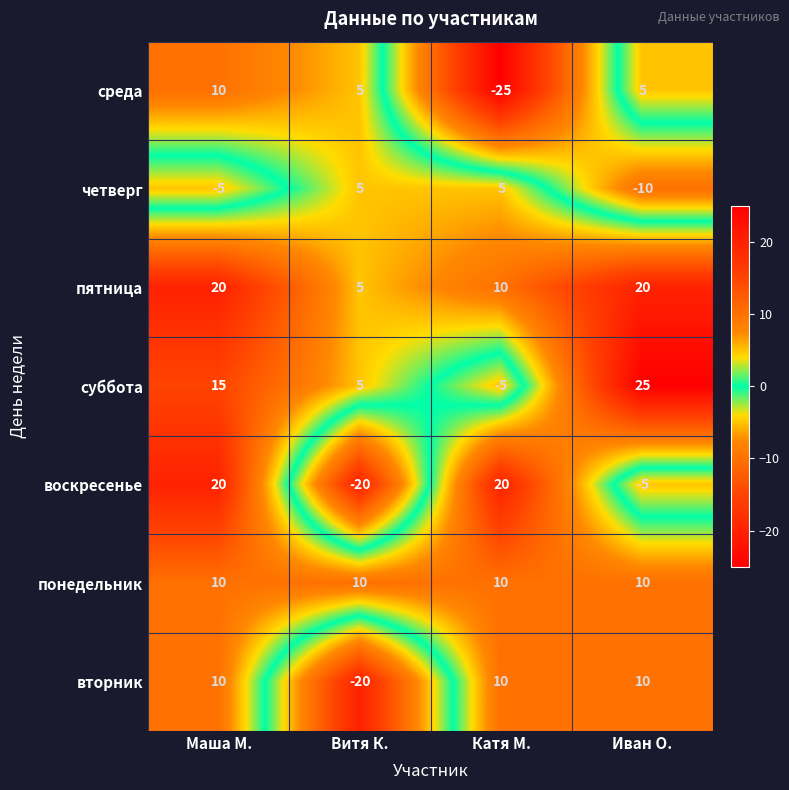

Which series changed the most between Витя К. and Иван О.?

вторник